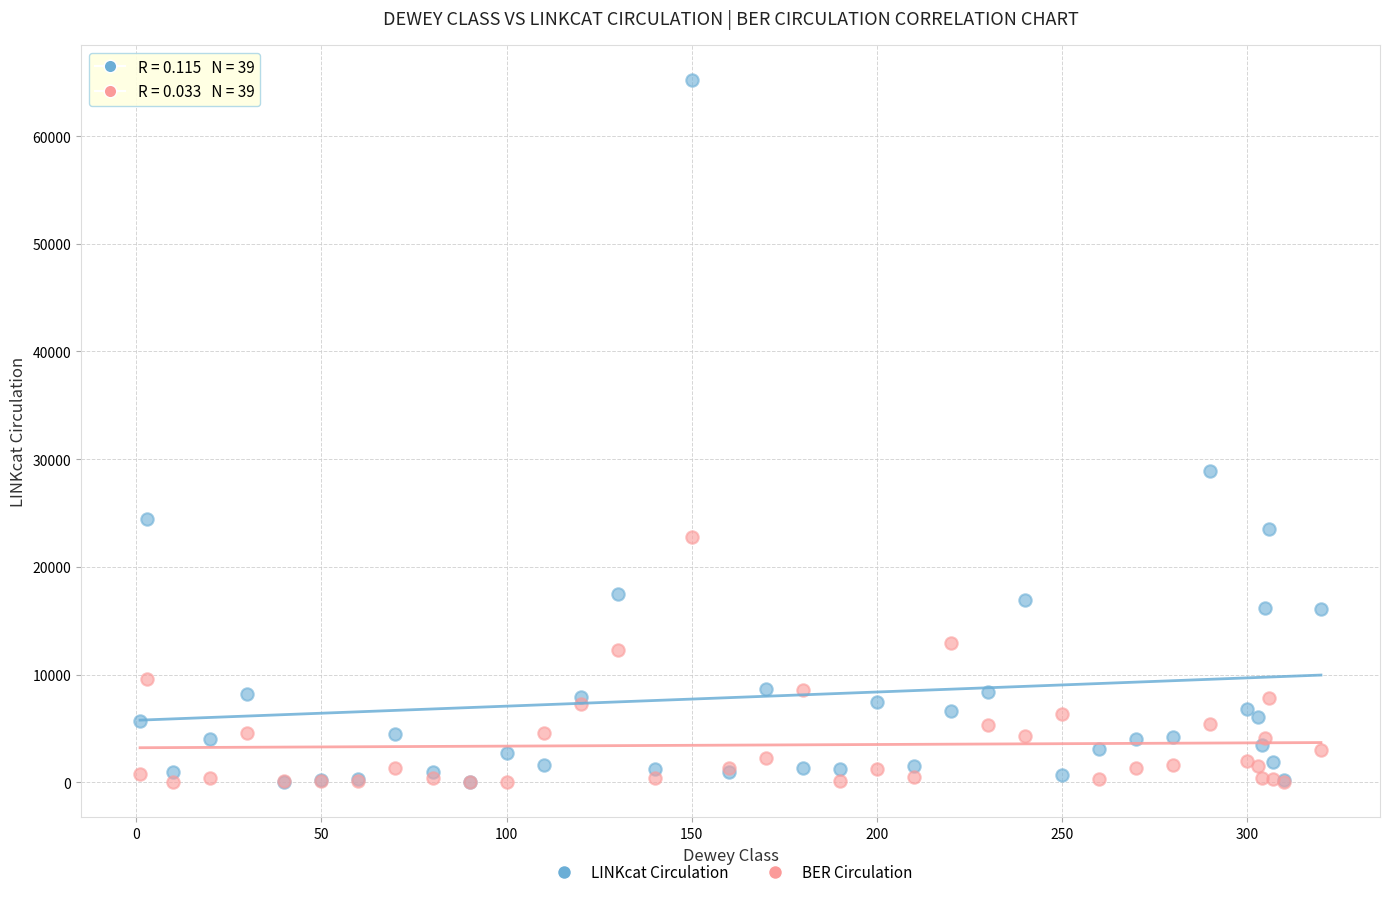

Across all series, what Y value is closest to 32604?

28877